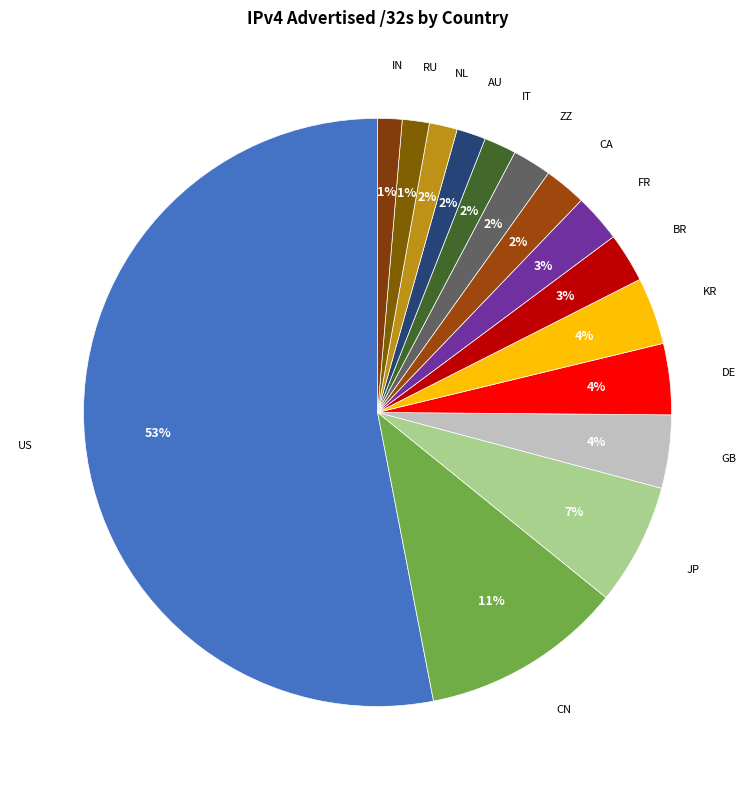

Between JP and NL, which is larger?

JP